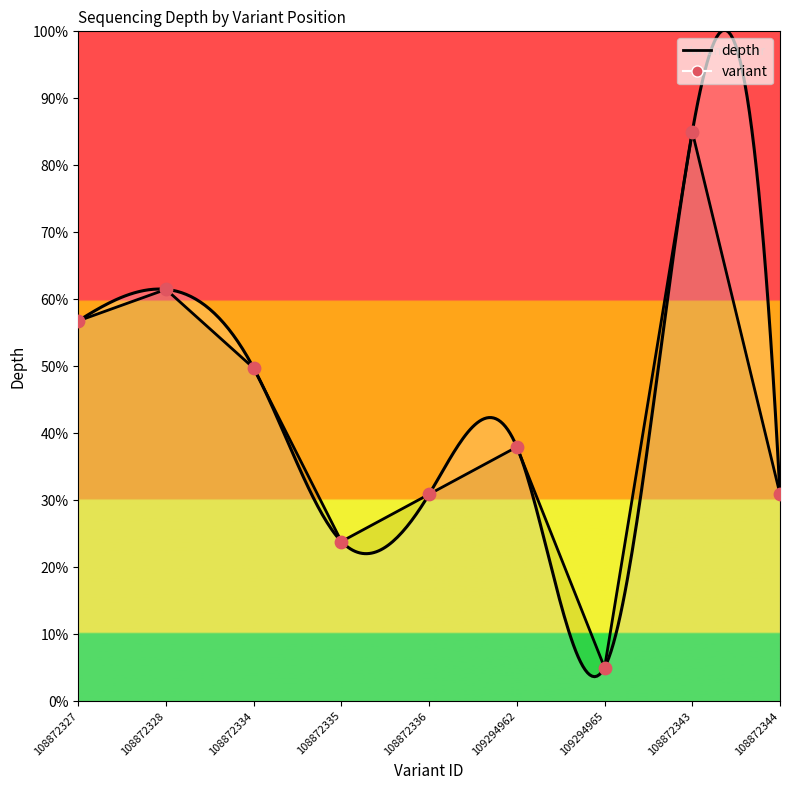

What is the change in value from 108872327 to 108872343?

+28.2